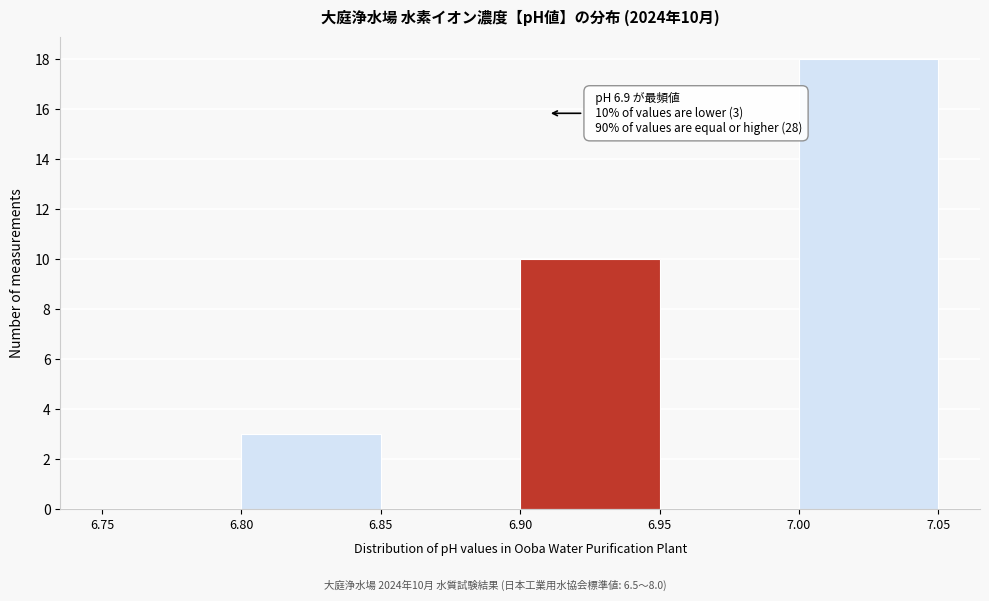

Over which range of the x-axis is the bar tallest?

7.00 to 7.05